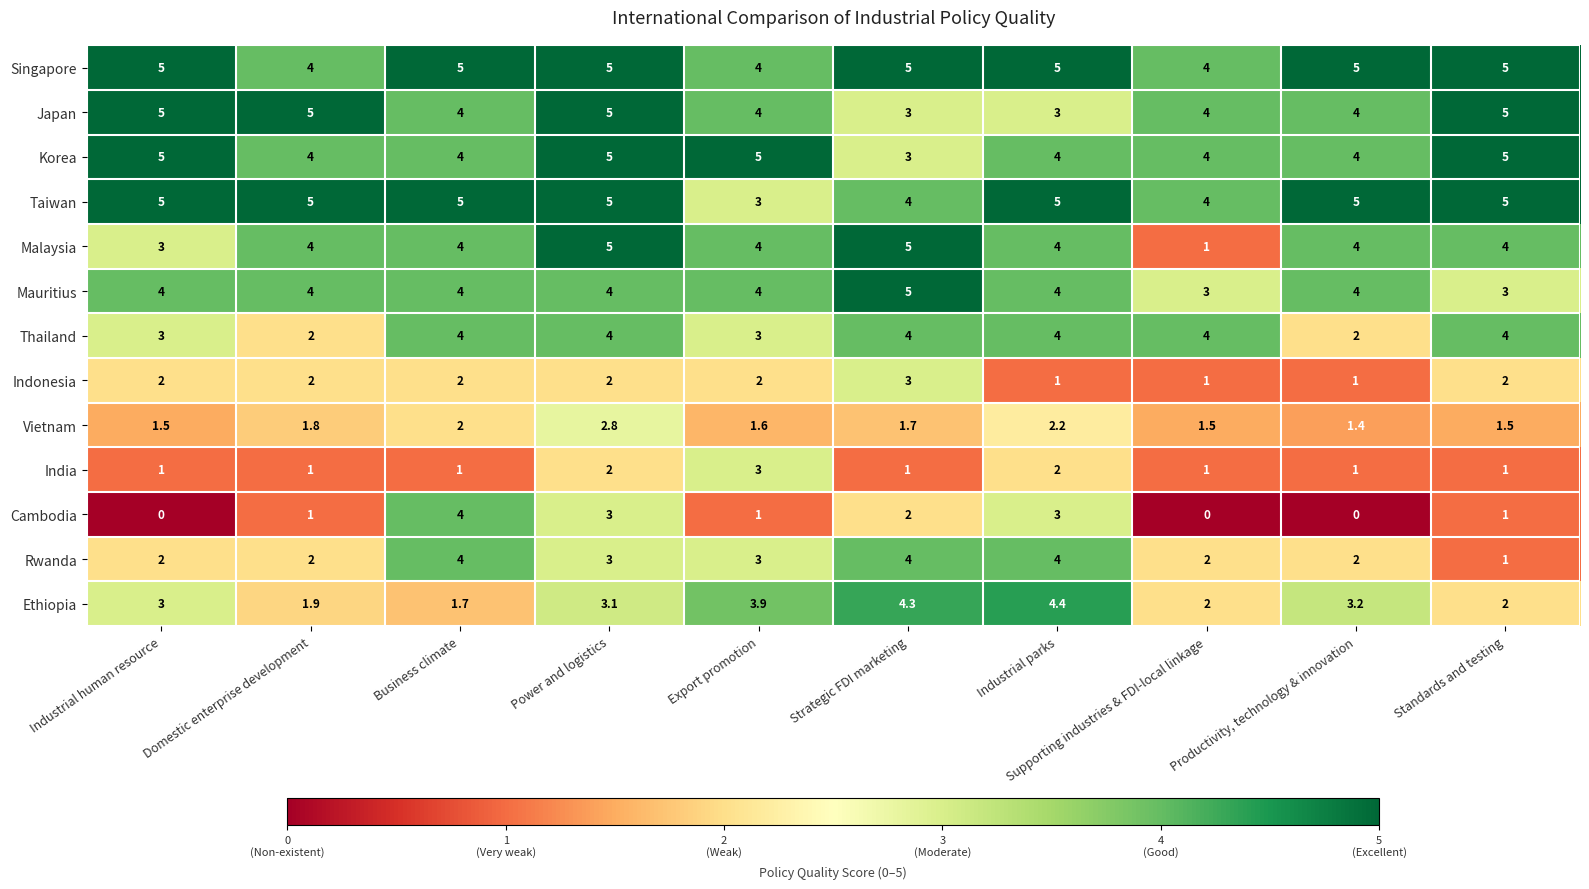

Which category has the highest value in the India series?

Export promotion